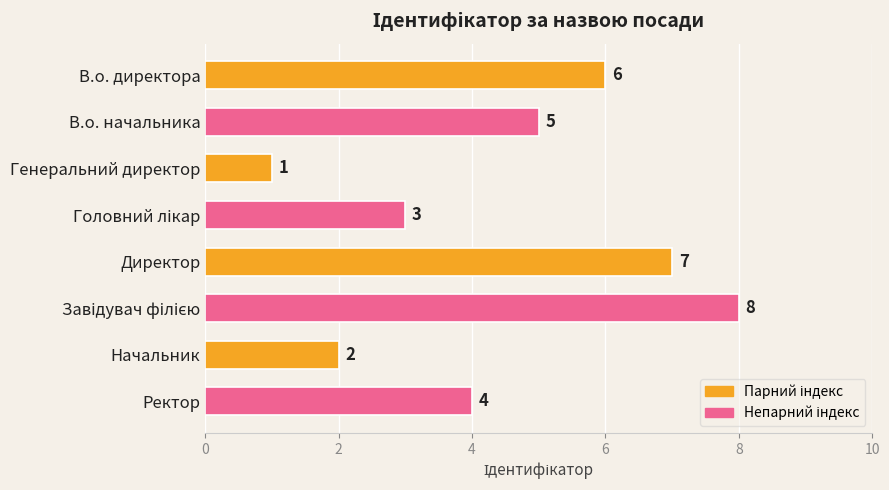

The value at Директор is 7. True or false?

True